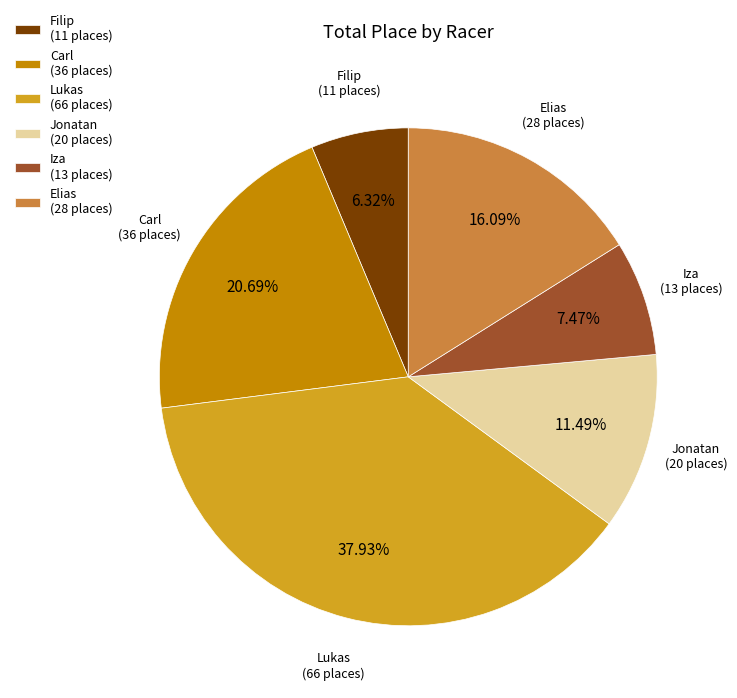

To the nearest percent, what is the difference between the largest and smallest slice percentages?

32%